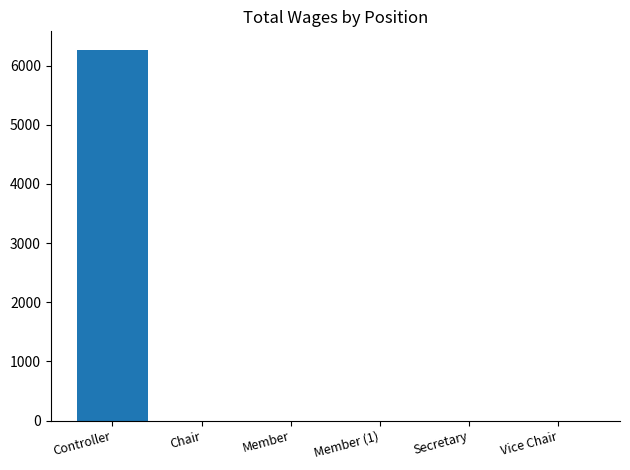

How many values exceed 0?

1